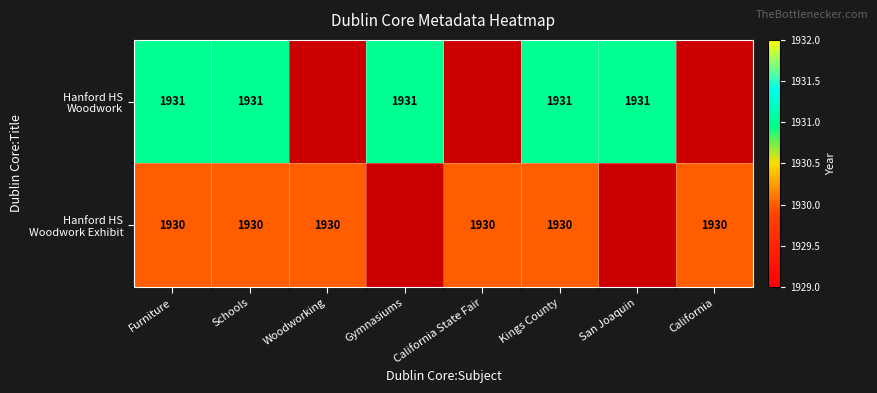

At which category is the sum across all series the highest?

Furniture